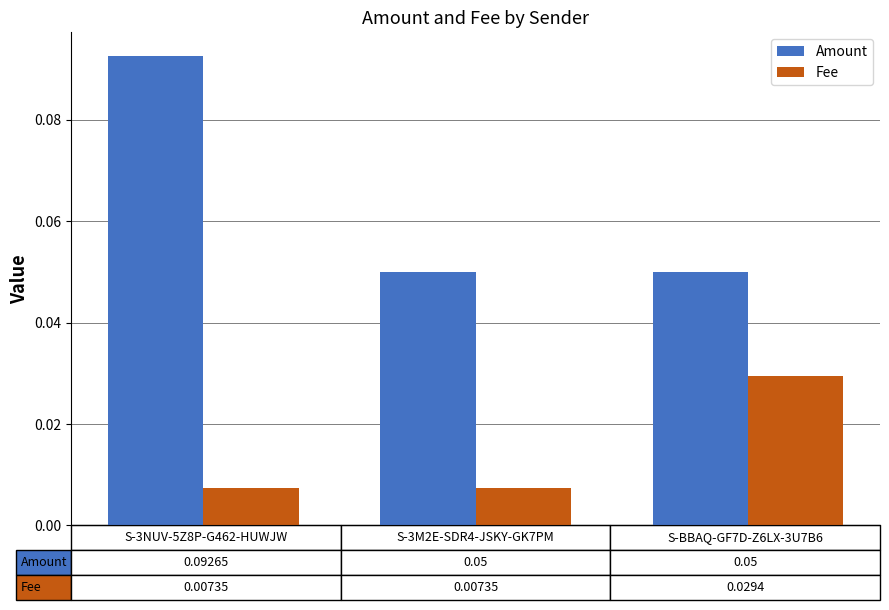

What are all the series names shown in the legend?

Amount, Fee